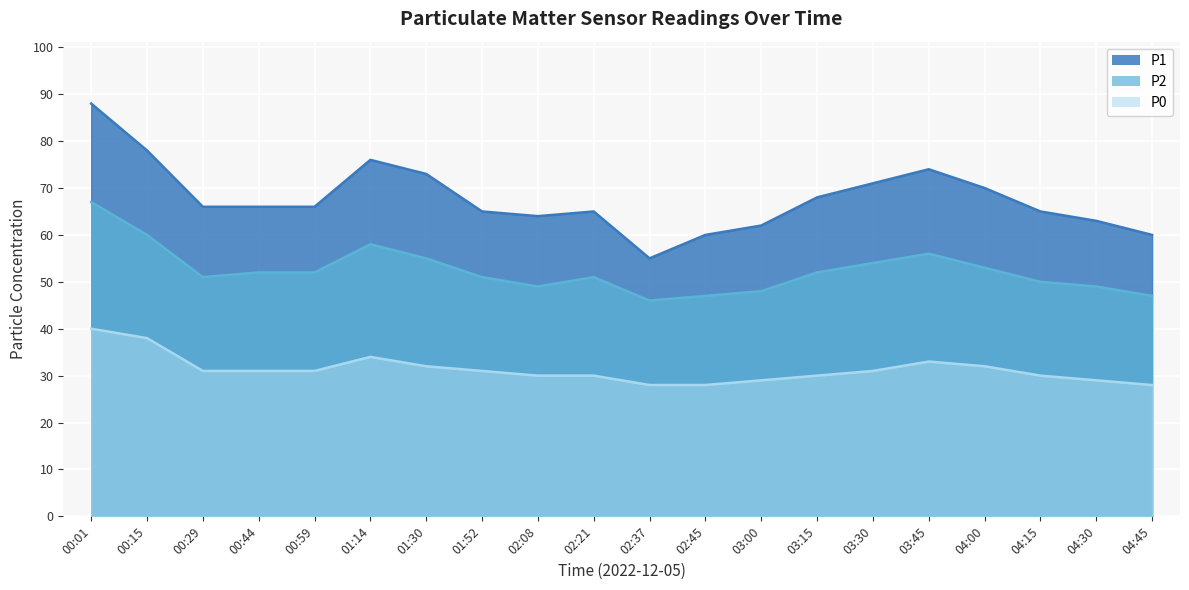

At which label does P0 first exceed 31?

00:01